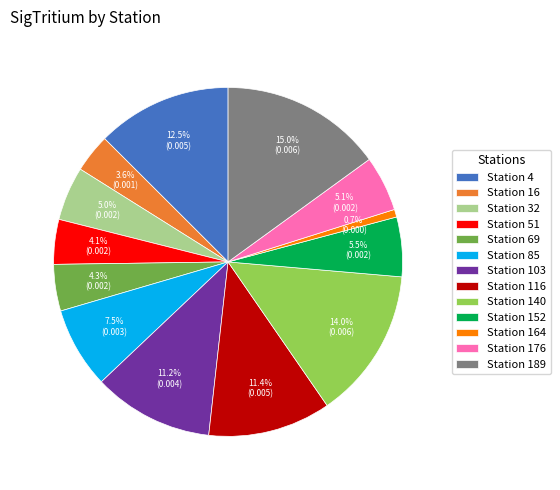

What percentage is NOT represented by Station 152?

94.5%